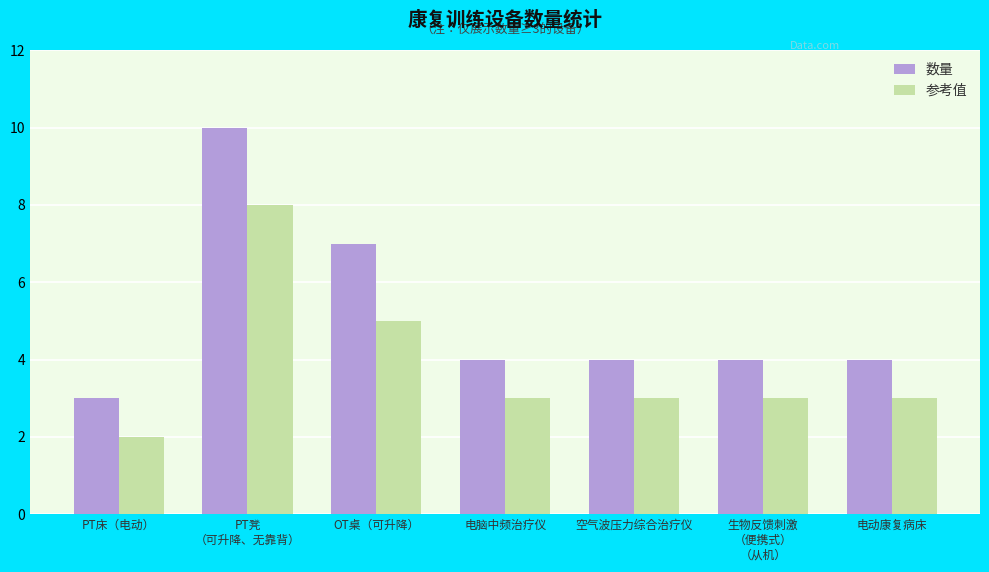

What is the total value across all series at PT床（电动）?

5